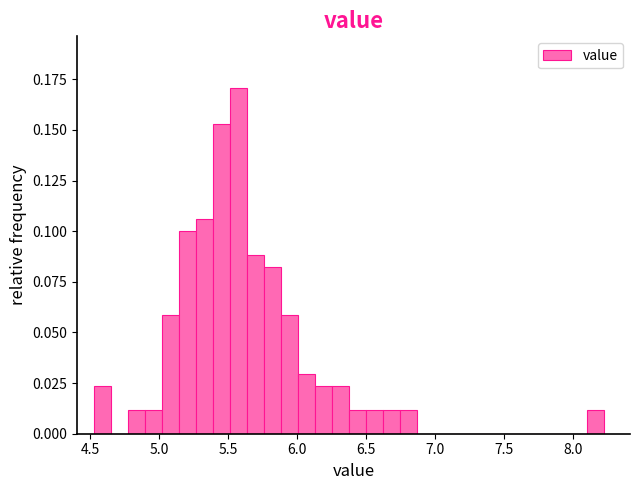

Read against the x-axis, roughly where is the centre of the tallest bar?

5.60